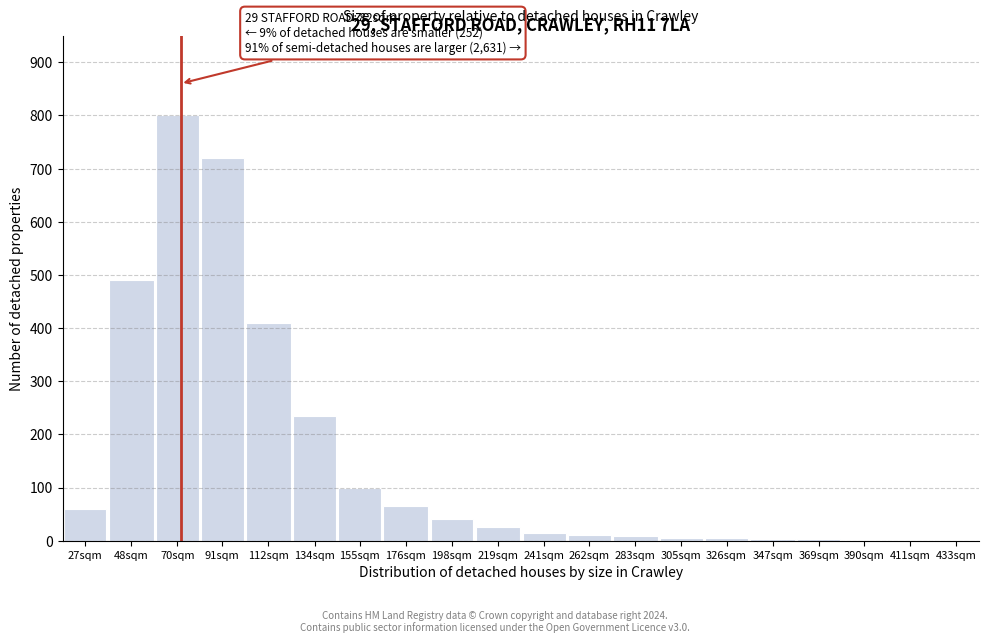

At which label is the value closest to 400?

112sqm